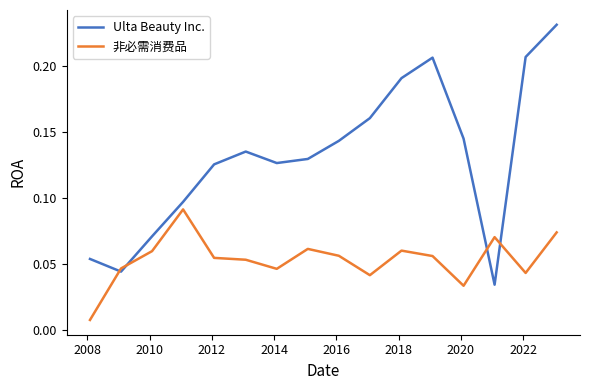

What is the sum of all Ulta Beauty Inc. values?

2.1